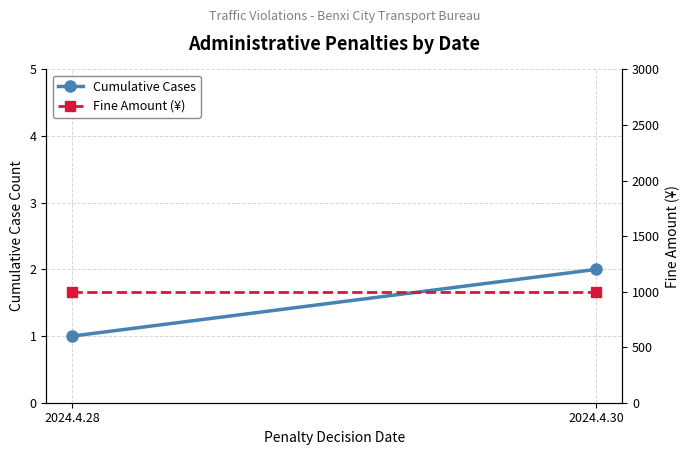

The Fine Amount (¥) series shows 694 at 2024.4.30. True or false?

False